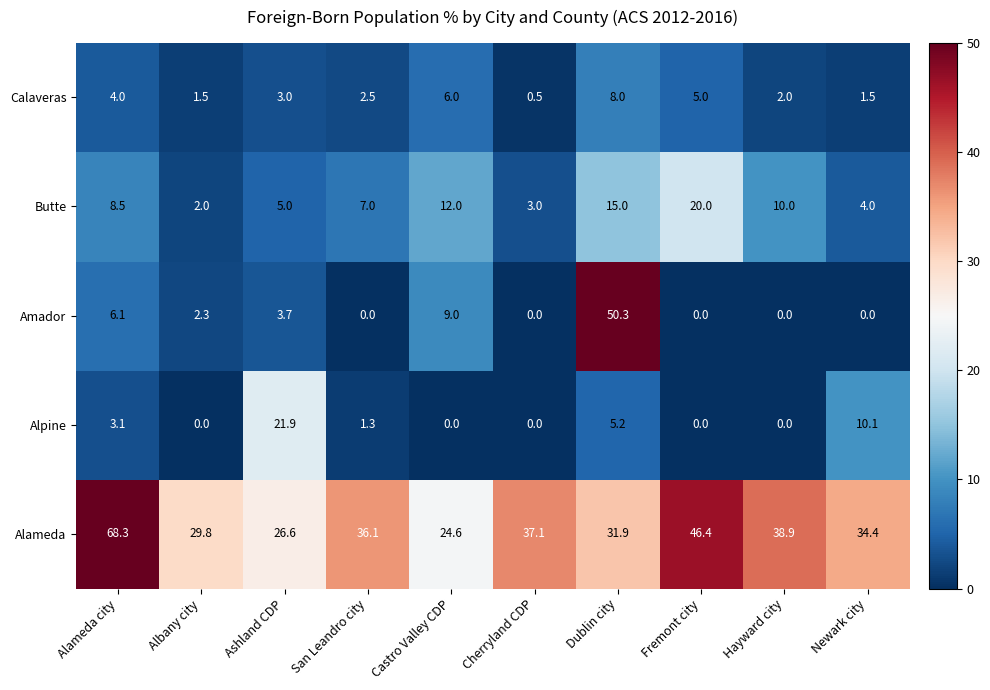

What is the spread (max minus min) of values at Alameda city?

65.2